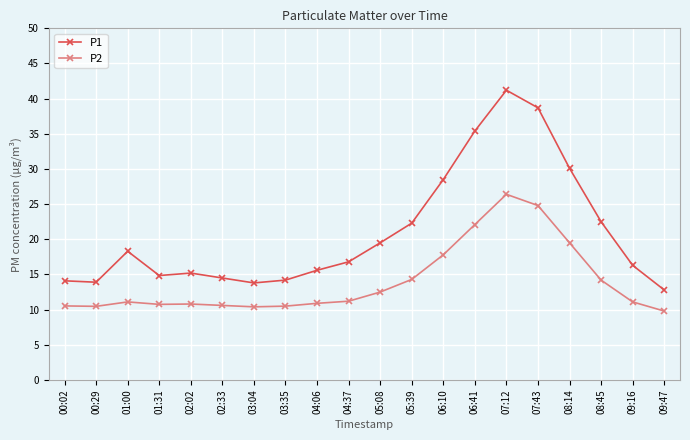

At which label does P2 reach its minimum?

09:47